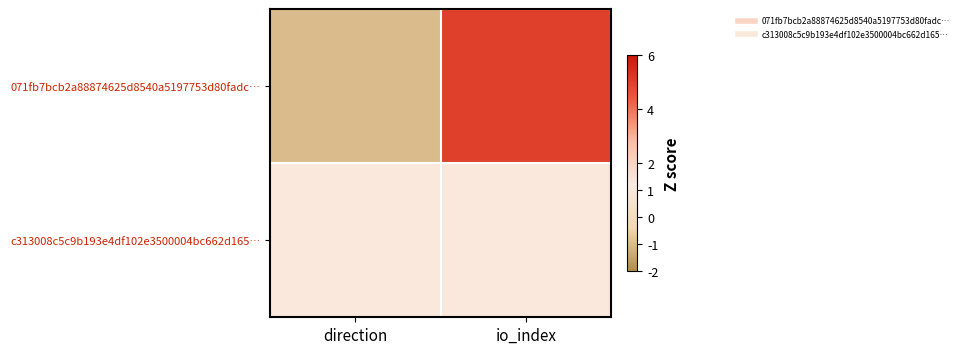

At how many categories does at least one series exceed 4?

1